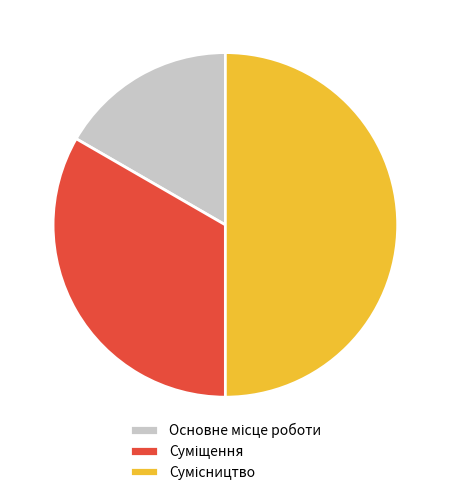

Count the number of slices in the pie.

3